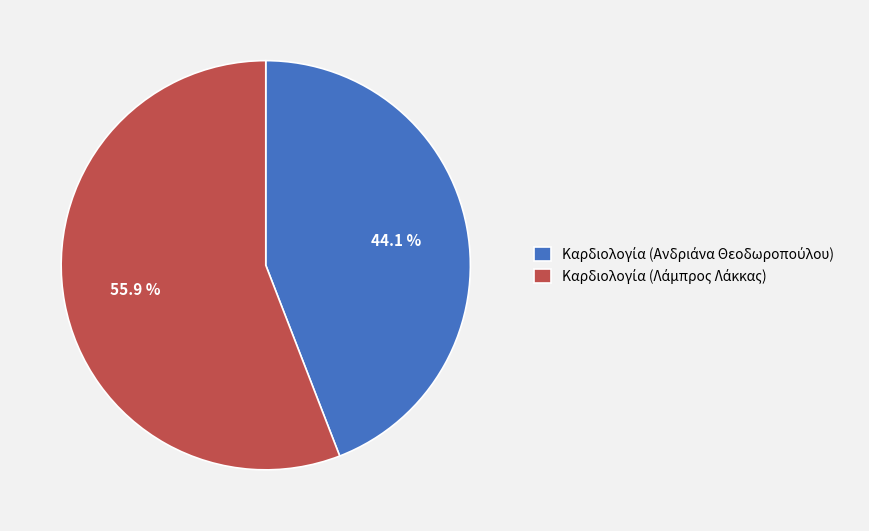

Is there any slice that represents more than half of the pie?

Yes